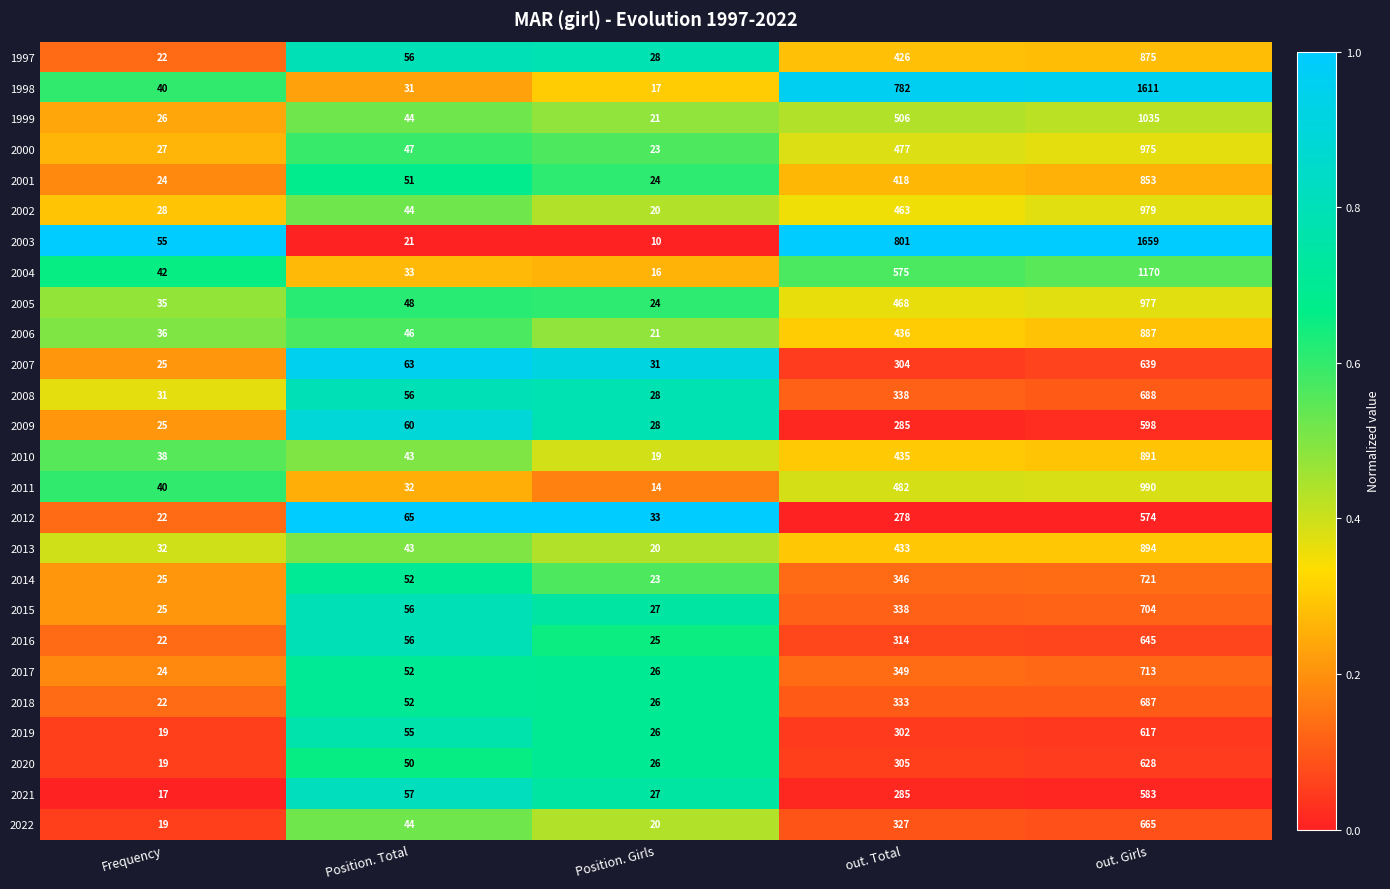

List the series in order of their peak value, lowest first.

2012, 2021, 2009, 2019, 2020, 2007, 2016, 2022, 2018, 2008, 2015, 2017, 2014, 2001, 1997, 2006, 2010, 2013, 2000, 2005, 2002, 2011, 1999, 2004, 1998, 2003